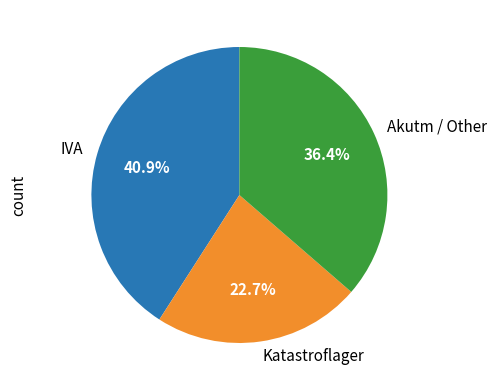

Which has a higher value, Akutm / Other or Katastroflager?

Akutm / Other